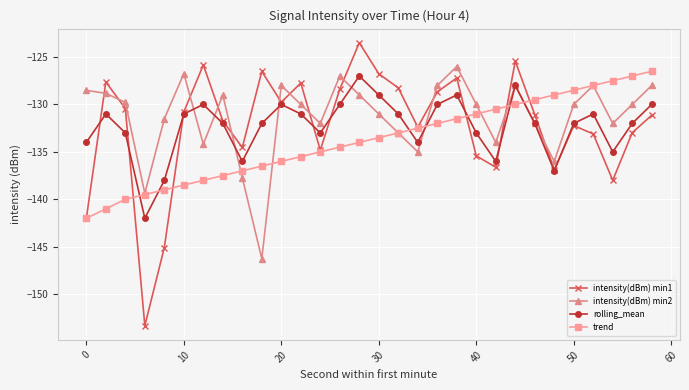

Which series has the widest spread of values?

intensity(dBm) min1